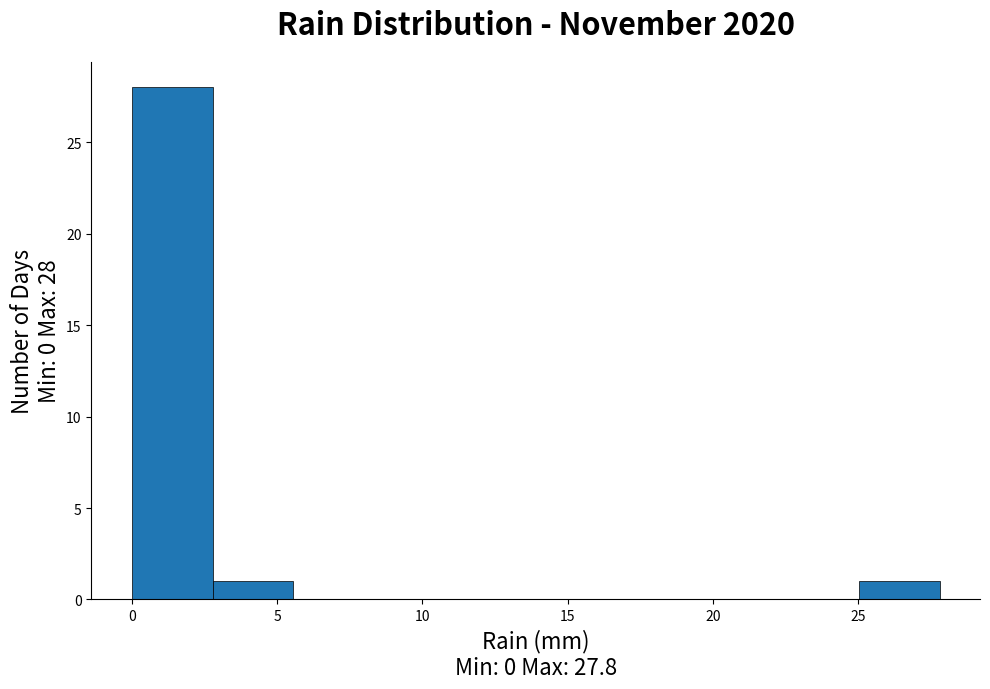

Over which range of the x-axis is the bar tallest?

0.0 to 3.0